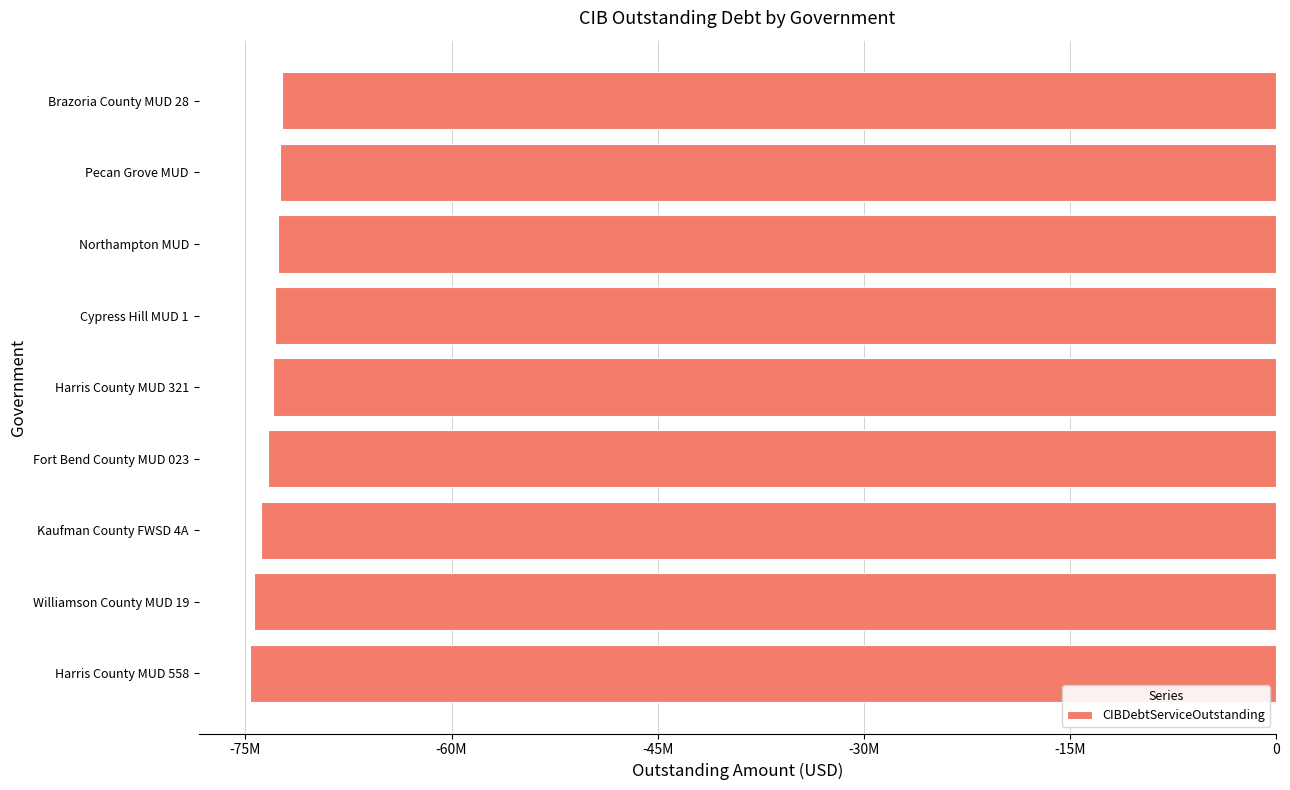

At which label is the value closest to -73490751?

Fort Bend County MUD 023